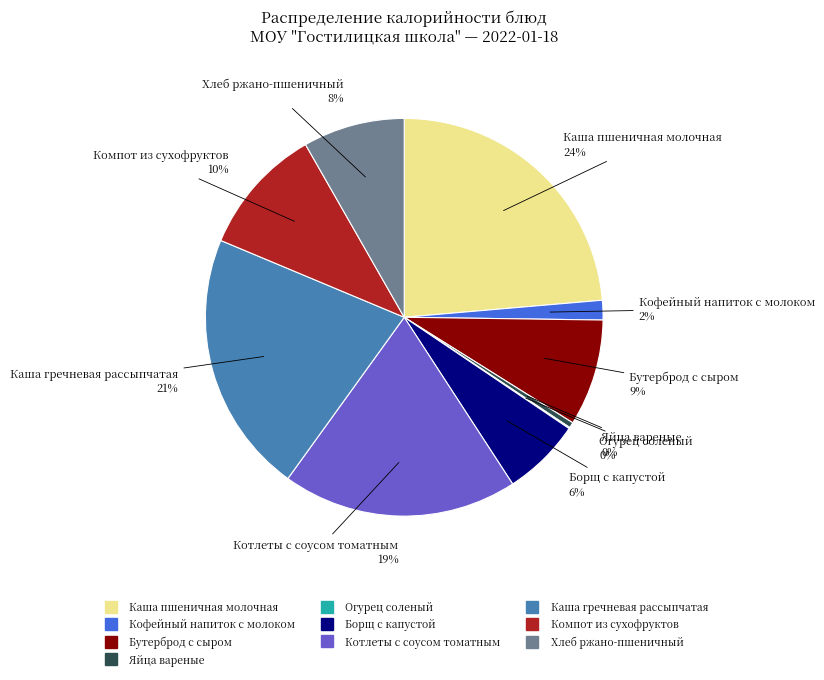

What percentage is the Каша гречневая рассыпчатая slice, to the nearest percent?

21%